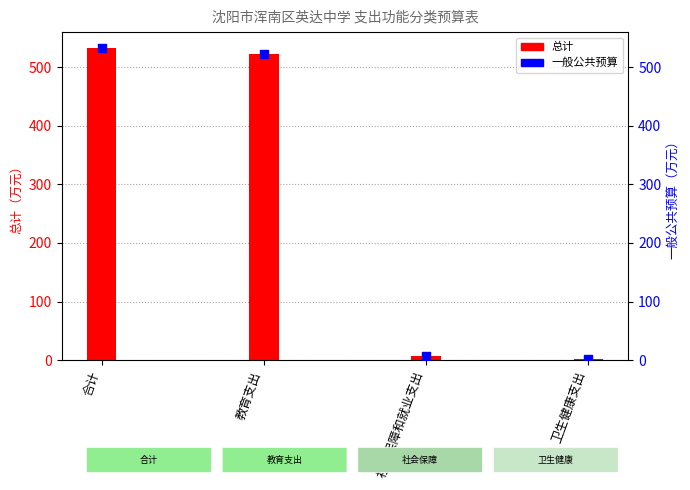

Which series contains the lowest Y value?

总计